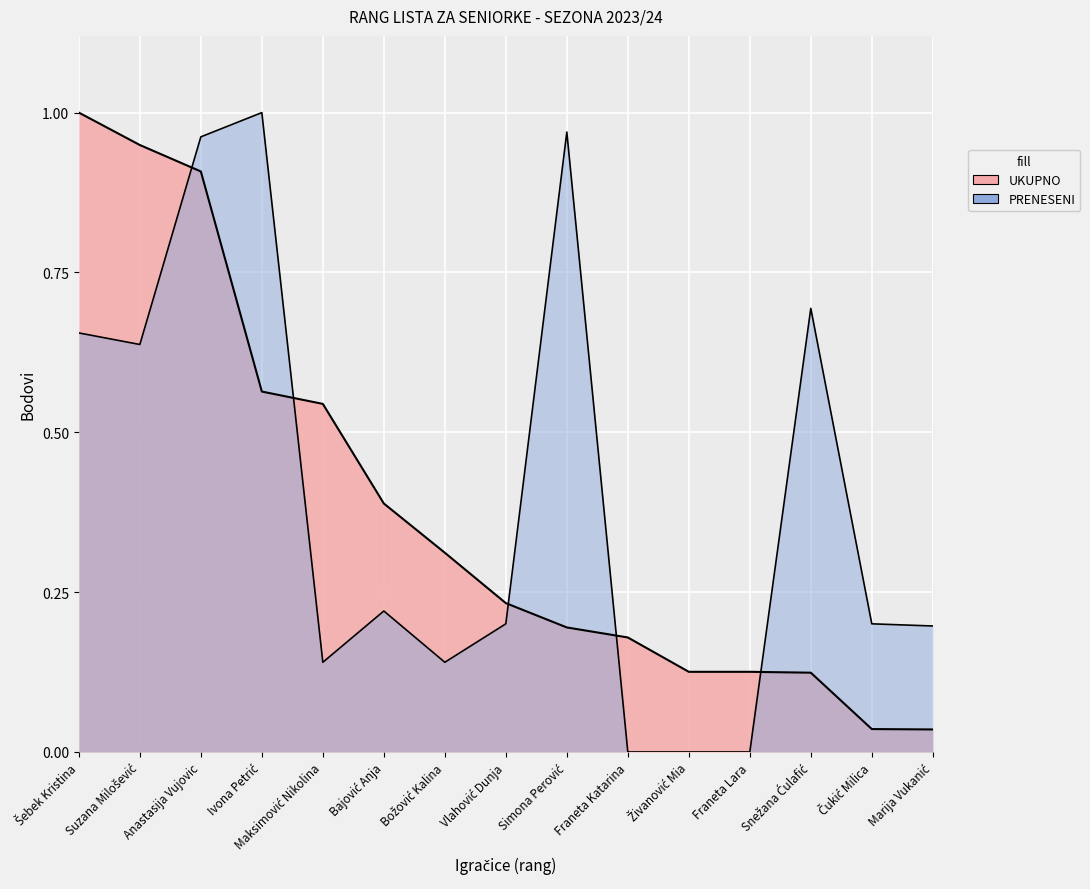

What is the value of the UKUPNO point at the 11th from the left?

0.1